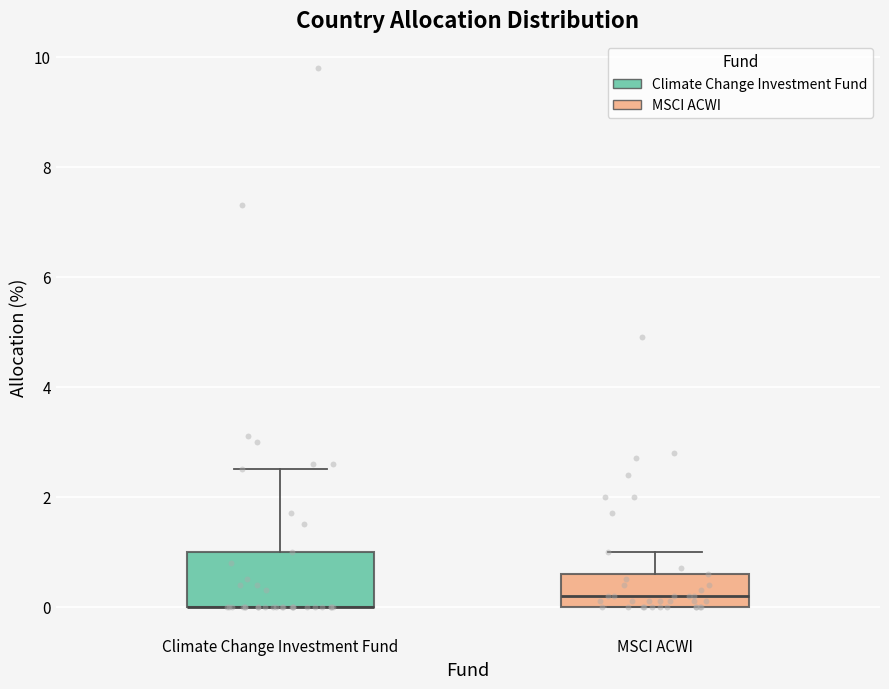

Reading left to right, transcribe this box plot: for each box, give where its median line is, the range the box spans, and where its two whiskers end, as read against the y-axis. The values are not printed on the chart, so give them approximately, as read against the axis.

Climate Change Investment Fund: median 0.0 (drawn on the box's lower edge), box 0.0 to 1.0, whiskers 0.0 to 2.6
MSCI ACWI: median 0.2, box 0.0 to 0.6, whiskers 0.0 to 1.0